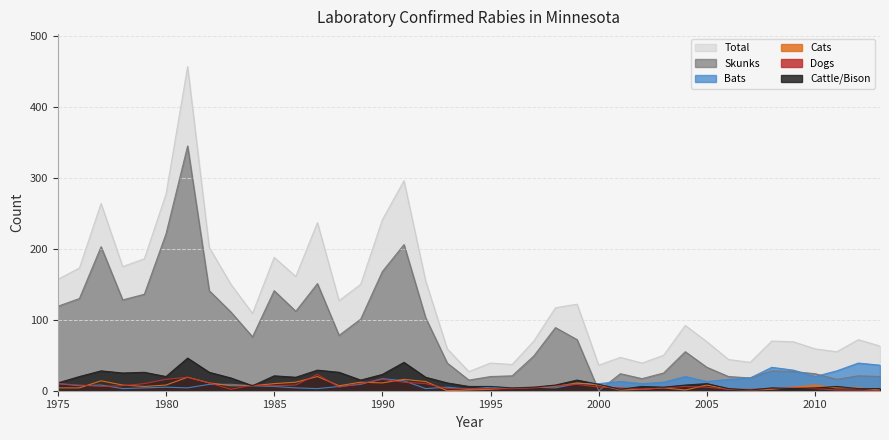

After their last crossing, which series has the higher values: Cats or Cattle/Bison?

Cattle/Bison